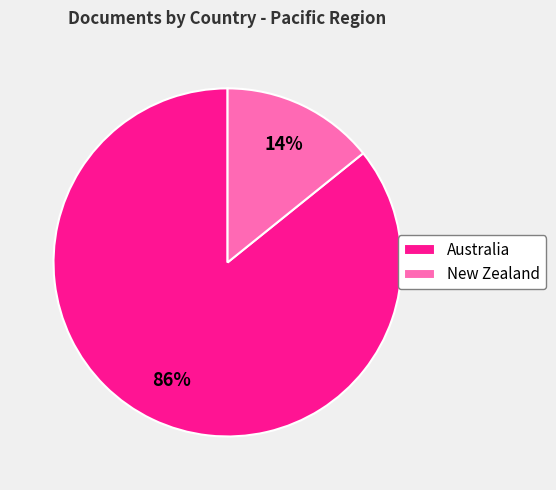

Which slice represents more than half of the pie?

Australia